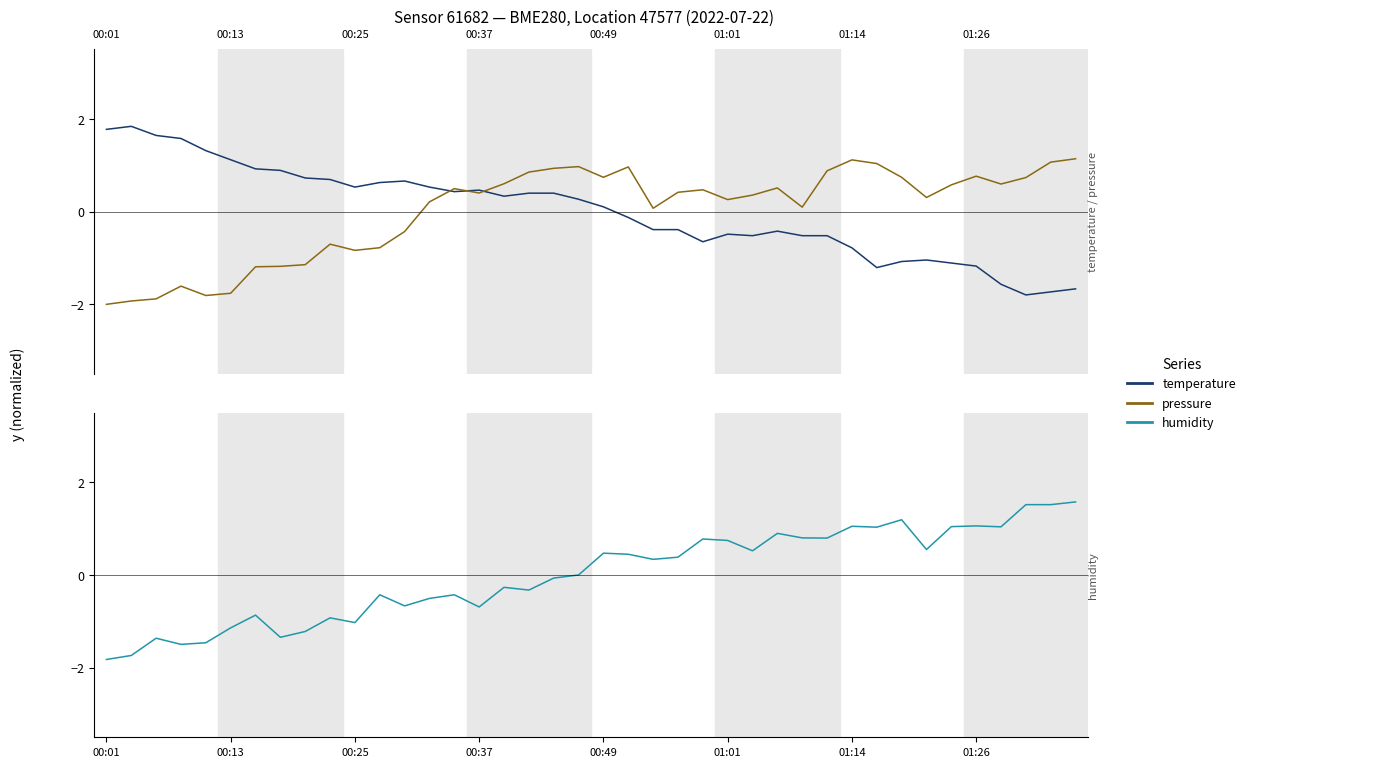

Which series has the widest spread of values?

temperature